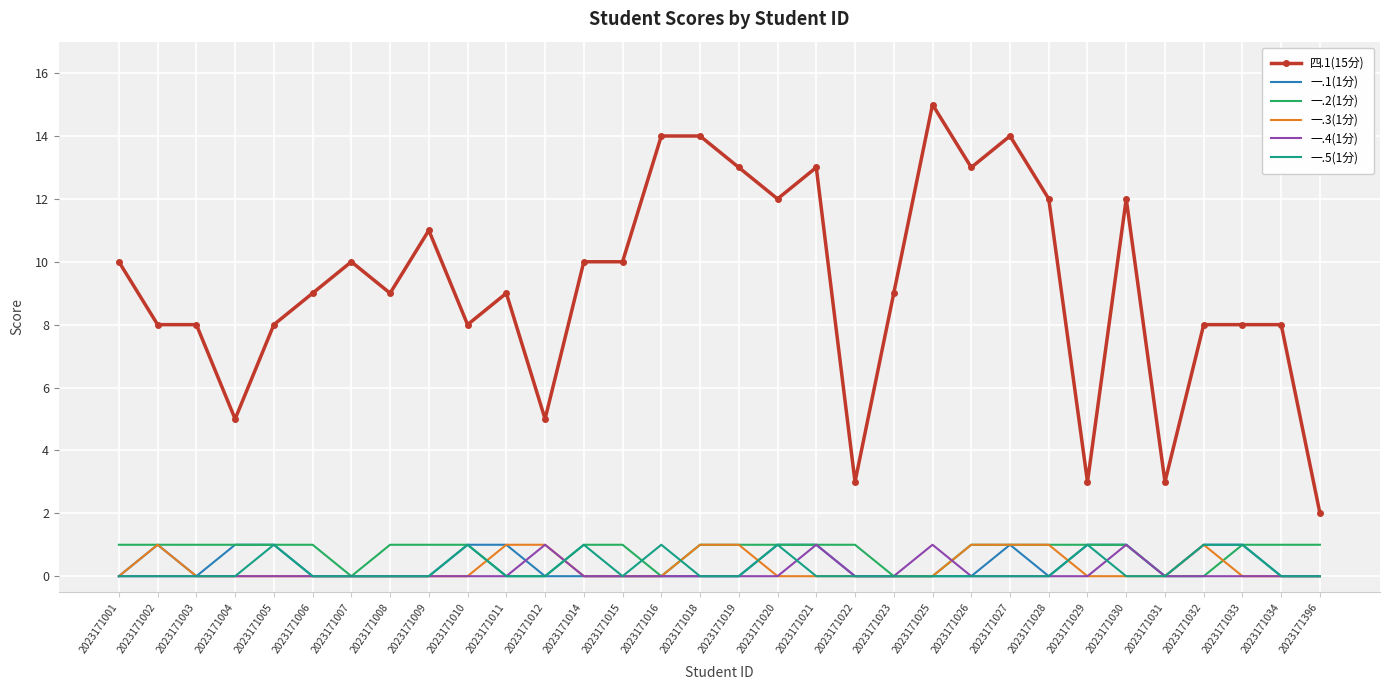

What is the difference between the maximum and minimum values in the 一.4(1分) series?

1